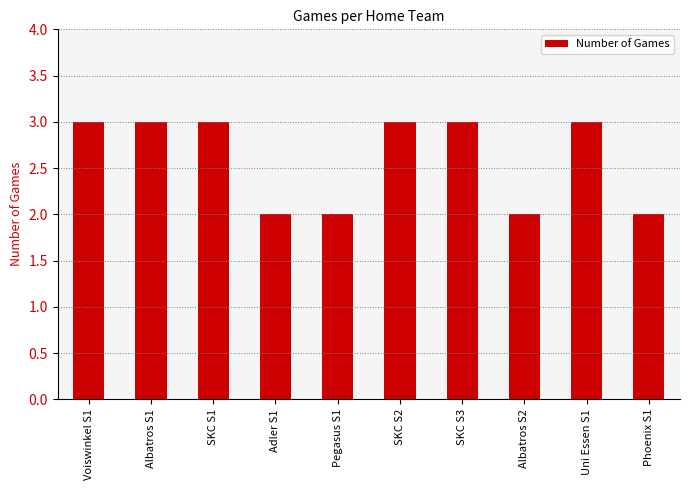

The chart shows a value of 4 at Pegasus S1. True or false?

False